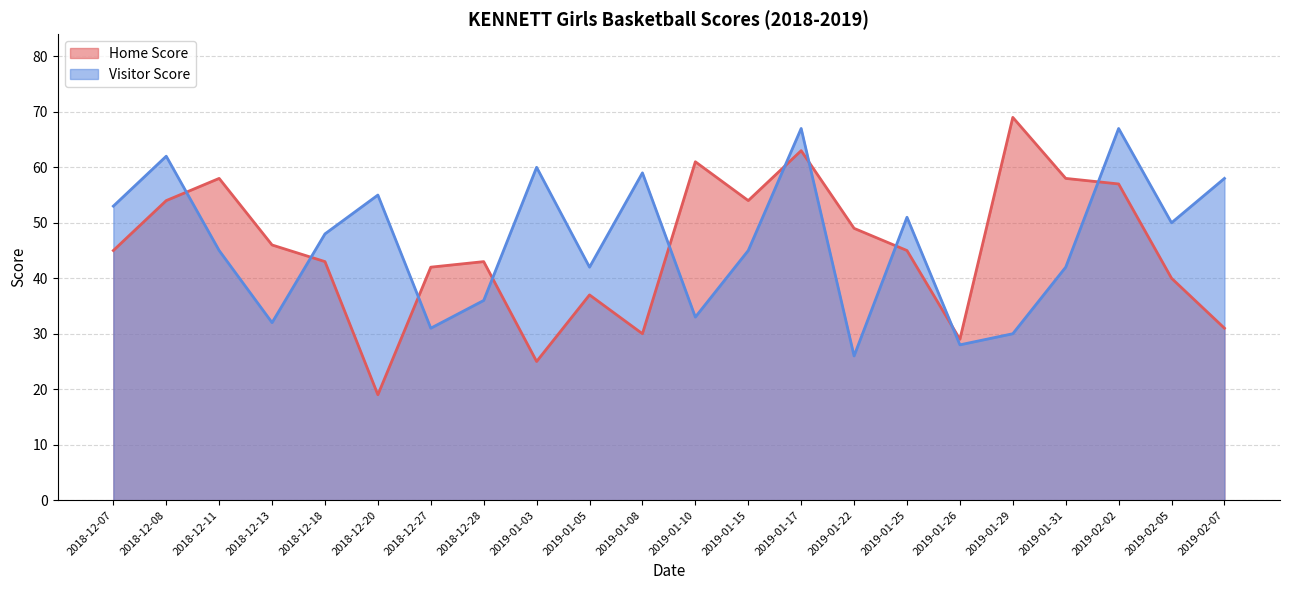

Is it true that Visitor Score equals 13 at 2019-02-07?

False